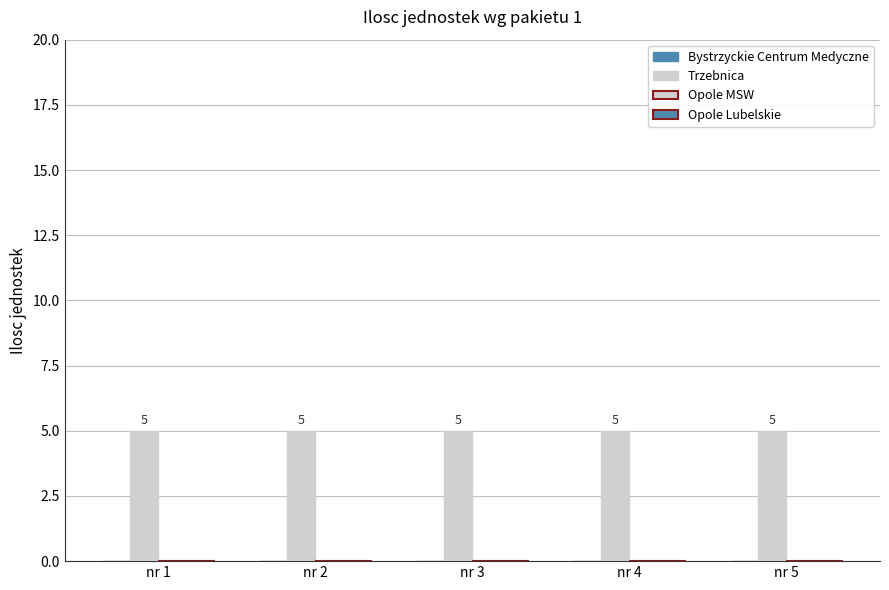

What is the maximum value shown in the chart?

5